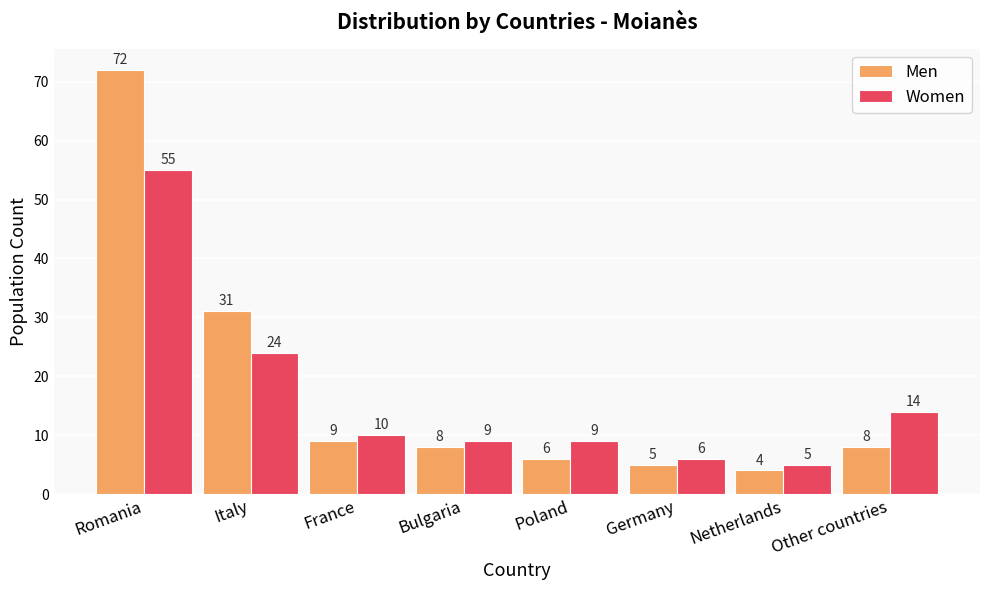

Rank the series at Germany from highest to lowest value.

Women, Men